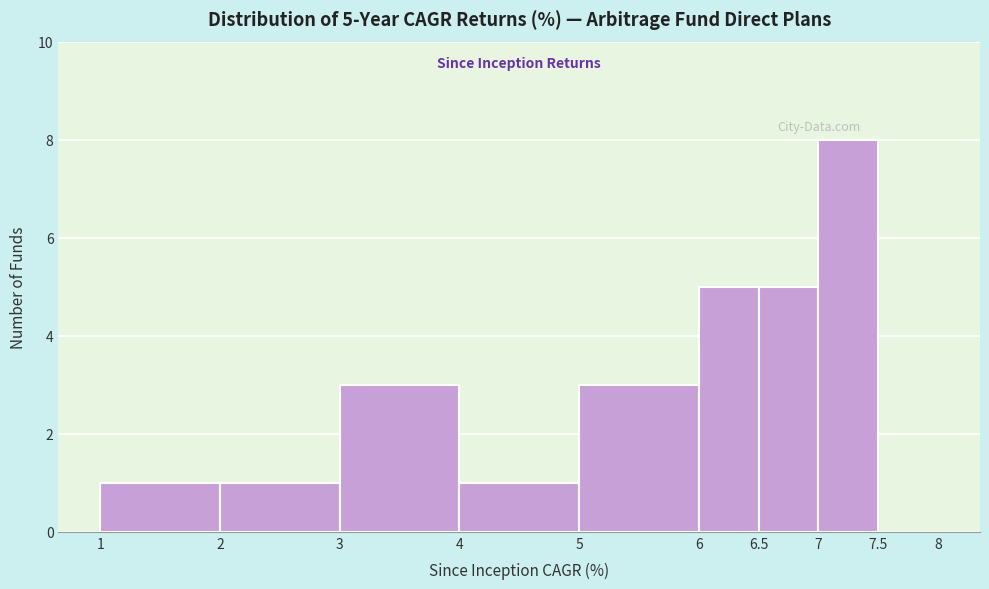

Which range on the x-axis has the tallest bar?

7 to 7.5